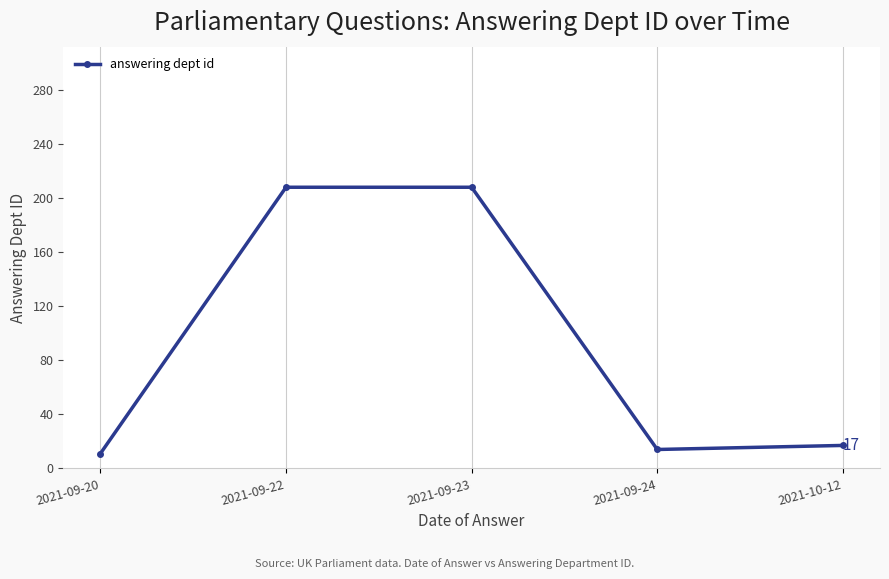

At which category does the chart reach its minimum across all series?

2021-09-20